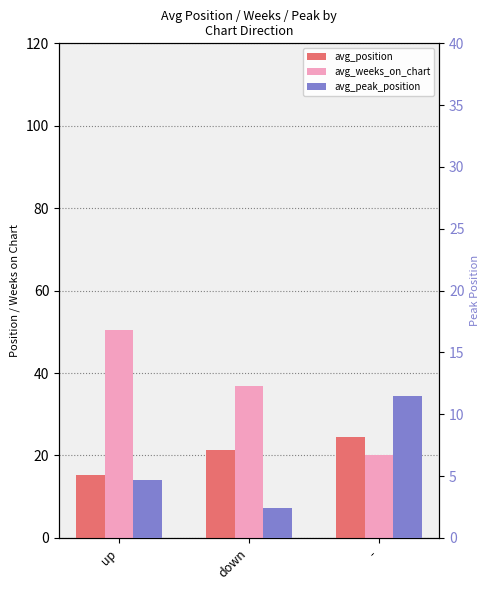

What is the average value of the avg_position series?

20.2